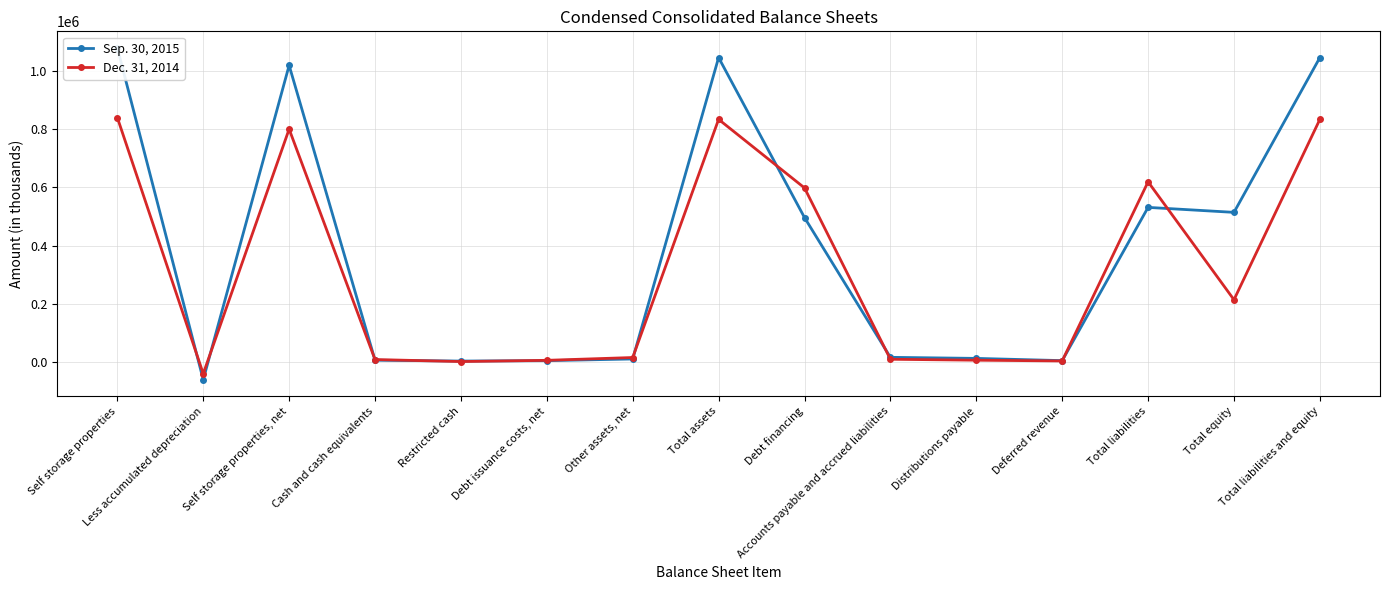

In Sep. 30, 2015, how many points are lower than both neighbors (excluding endpoints)?

4